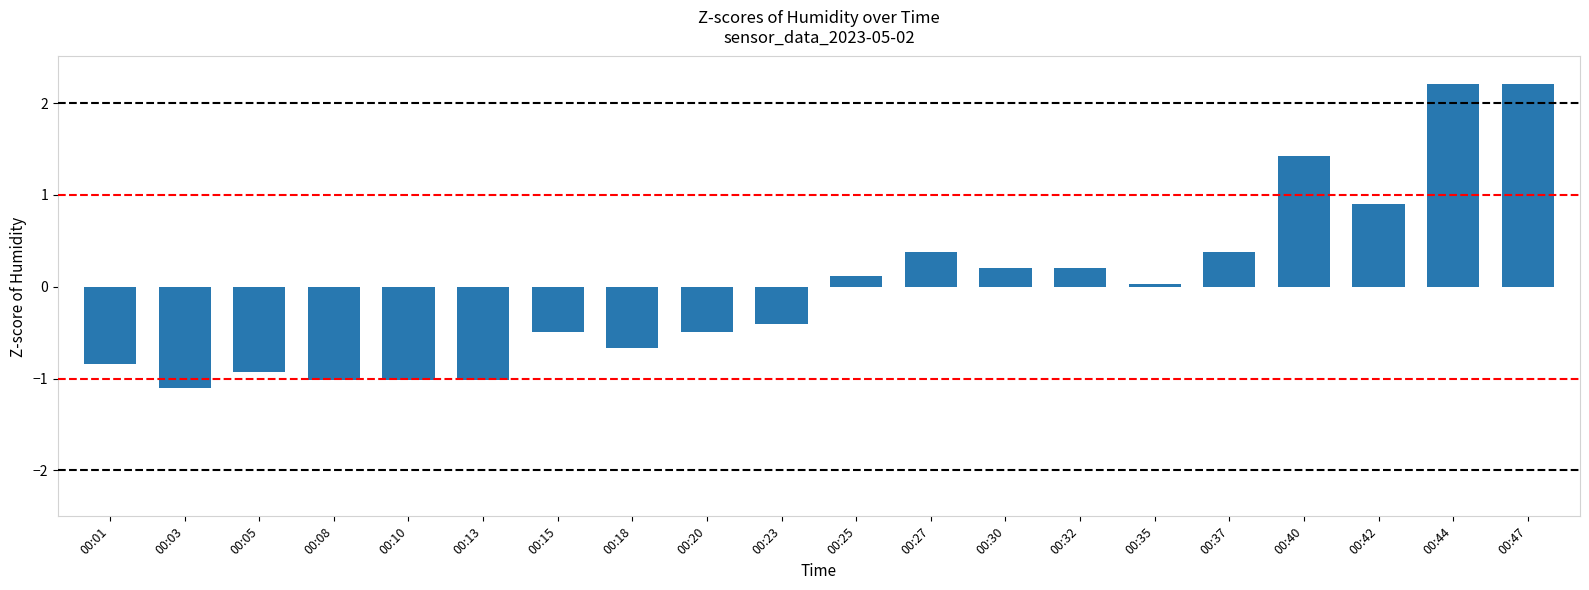

At which label is the value closest to 0?

00:35